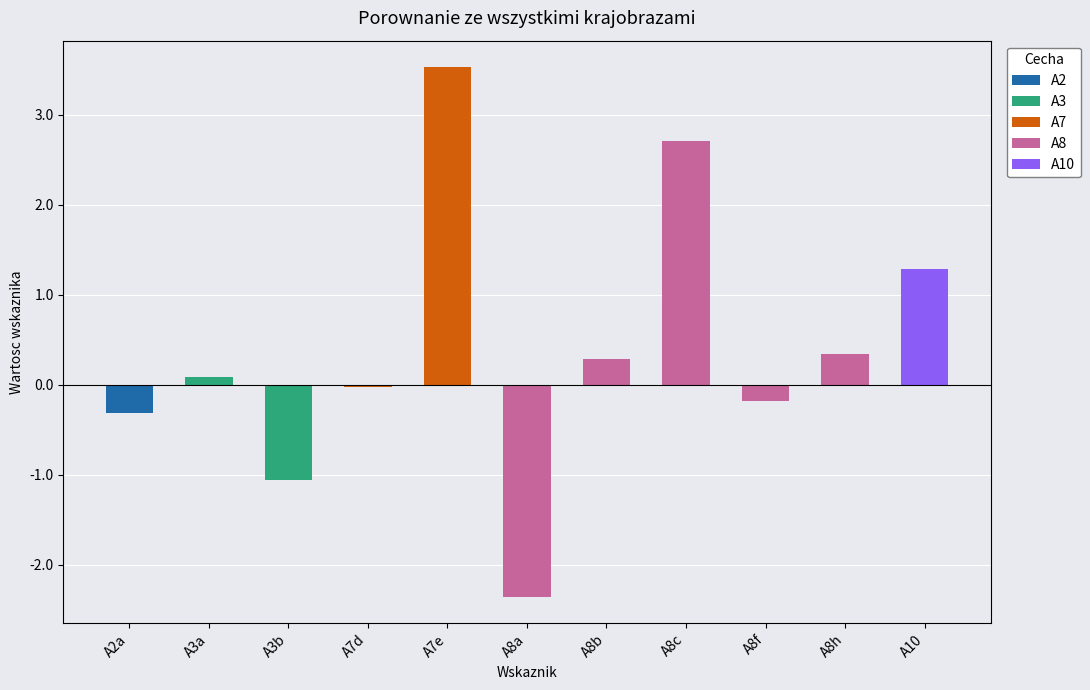

The chart shows a value of 2.7 at A8c. True or false?

True